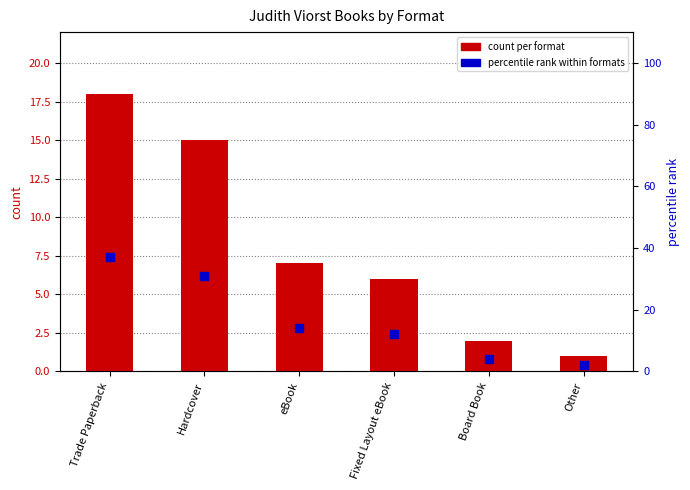

What is the total value across all series at Hardcover?

46